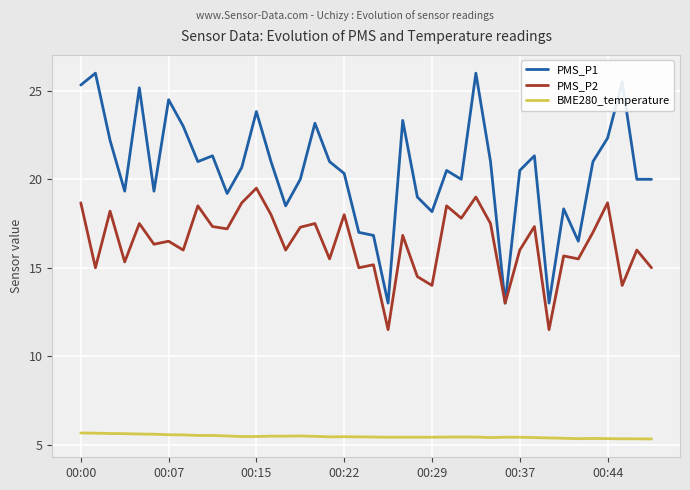

What is the difference between the maximum and minimum values in the PMS_P2 series?

8.0